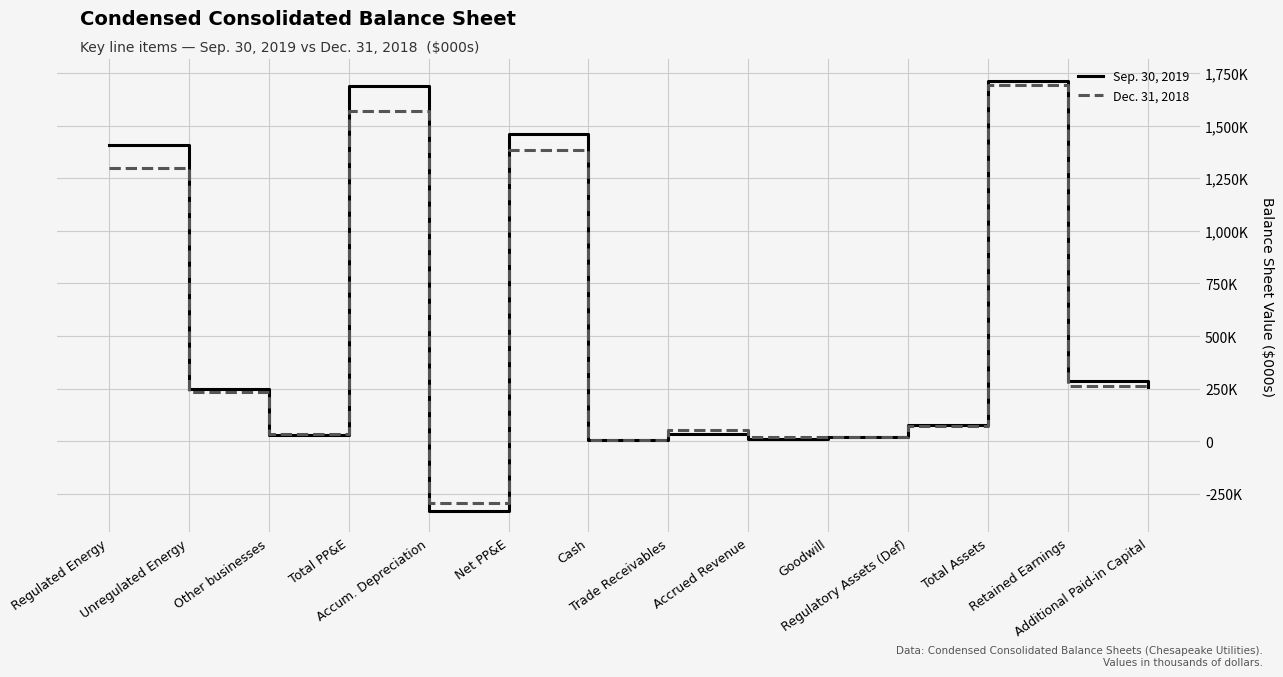

What is the label of the 10th point from the left?

Goodwill